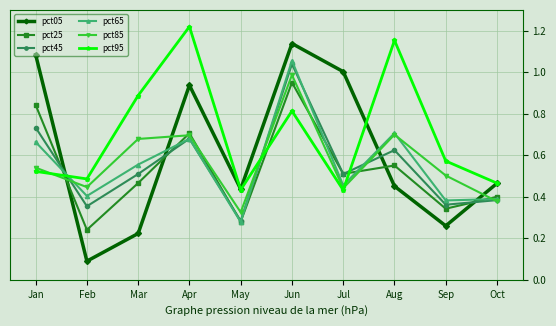

Which series has the largest total across all categories?

pct95